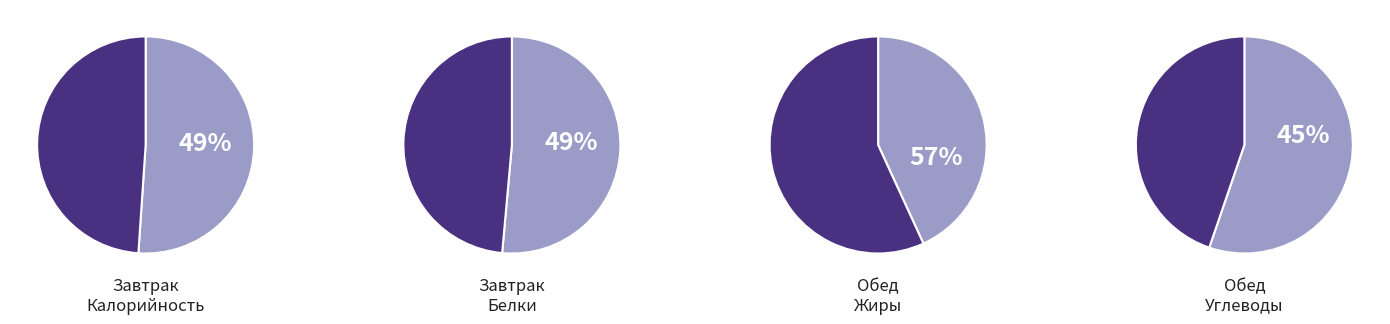

At Калорийность, list the series in order from largest to smallest.

Обед, Завтрак